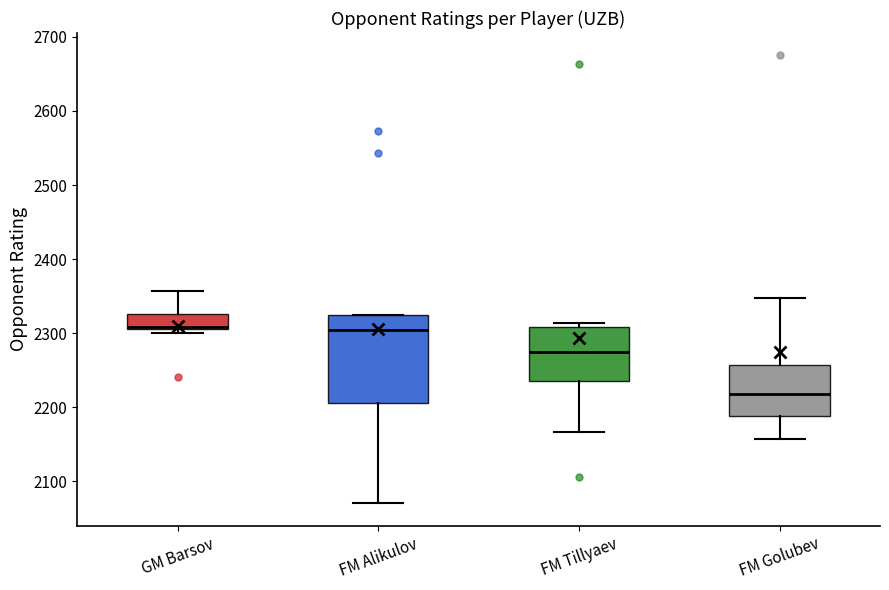

Reading left to right, transcribe this box plot: for each box, give where its median line is, the range the box spans, and where its two whiskers end, as read against the y-axis. The values are not printed on the chart, so give them approximately, as read against the axis.

GM Barsov: median 2310, box 2310 to 2330, whiskers 2300 to 2360
FM Alikulov: median 2300, box 2210 to 2330, whiskers 2070 to 2330
FM Tillyaev: median 2270, box 2240 to 2310, whiskers 2170 to 2310 (just above the box's upper edge)
FM Golubev: median 2220, box 2190 to 2260, whiskers 2160 to 2350